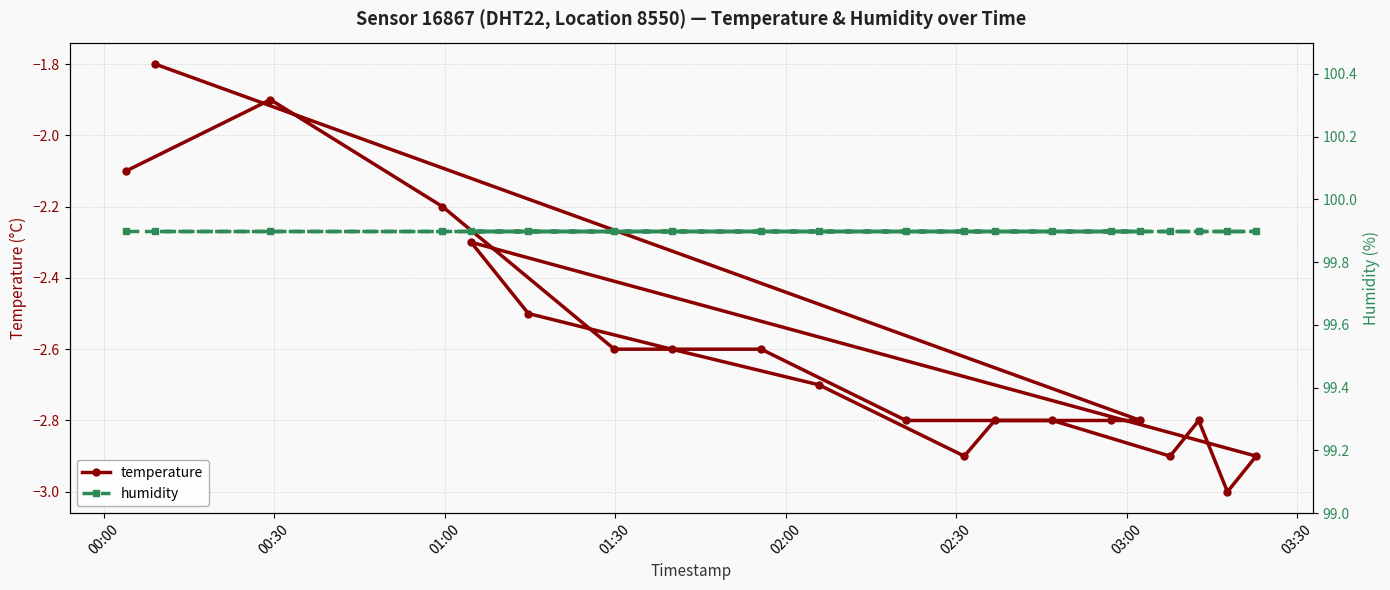

True or false: humidity and temperature intersect in this chart.

False